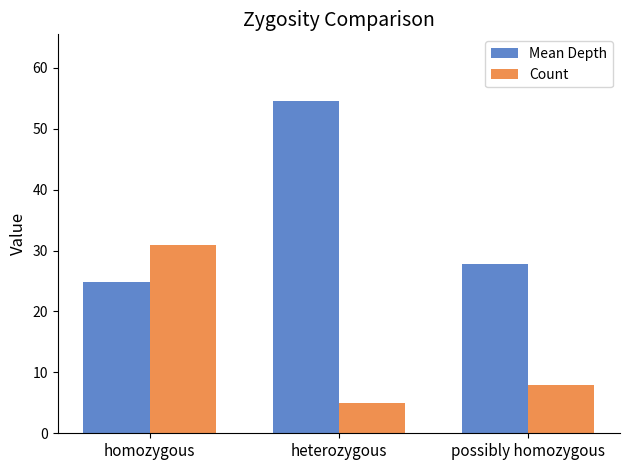

List the series in order of their peak value, highest first.

Mean Depth, Count